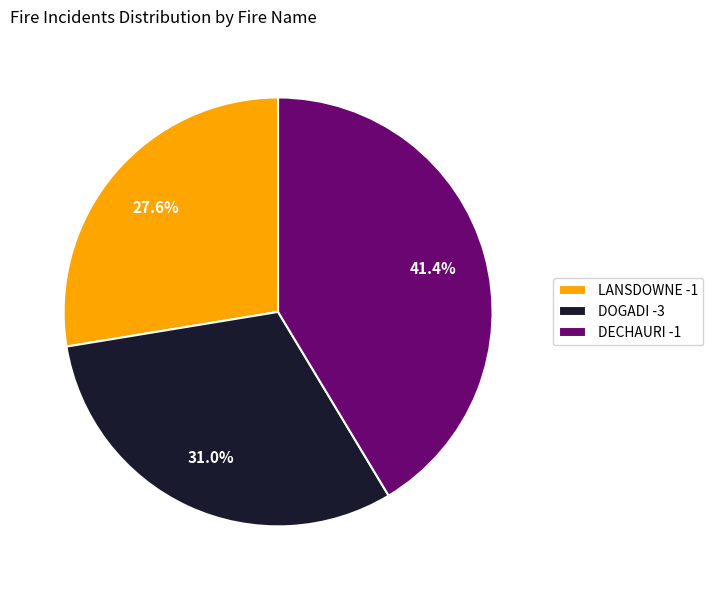

Does DOGADI -3 represent more than half of the total?

No